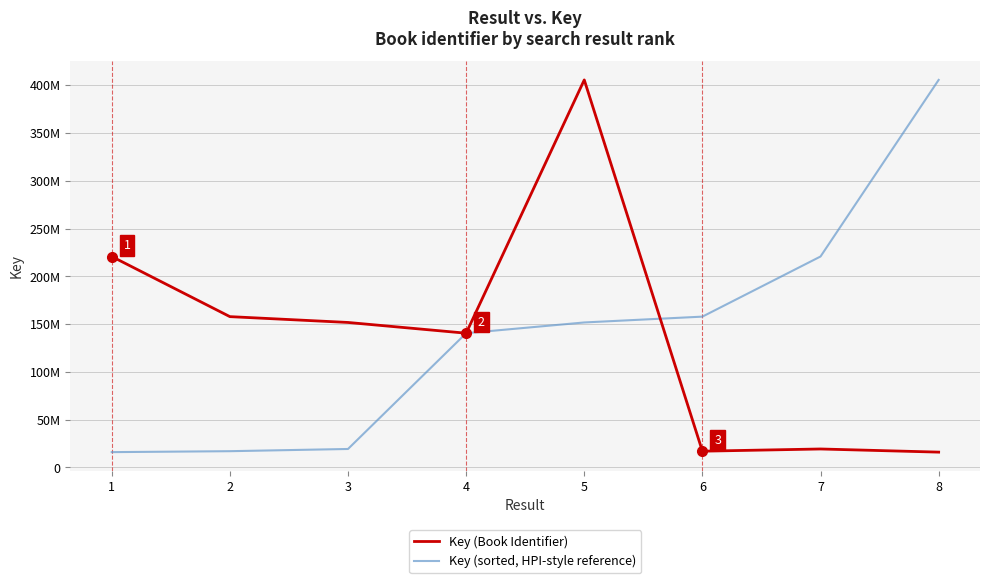

In Key (Book Identifier), how many points are higher than both neighbors (excluding endpoints)?

2